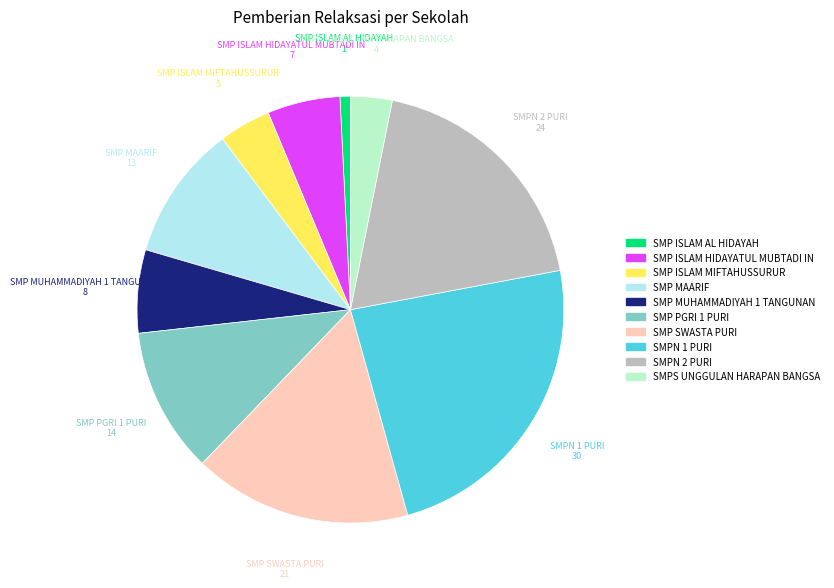

Is there any slice that represents more than half of the pie?

No